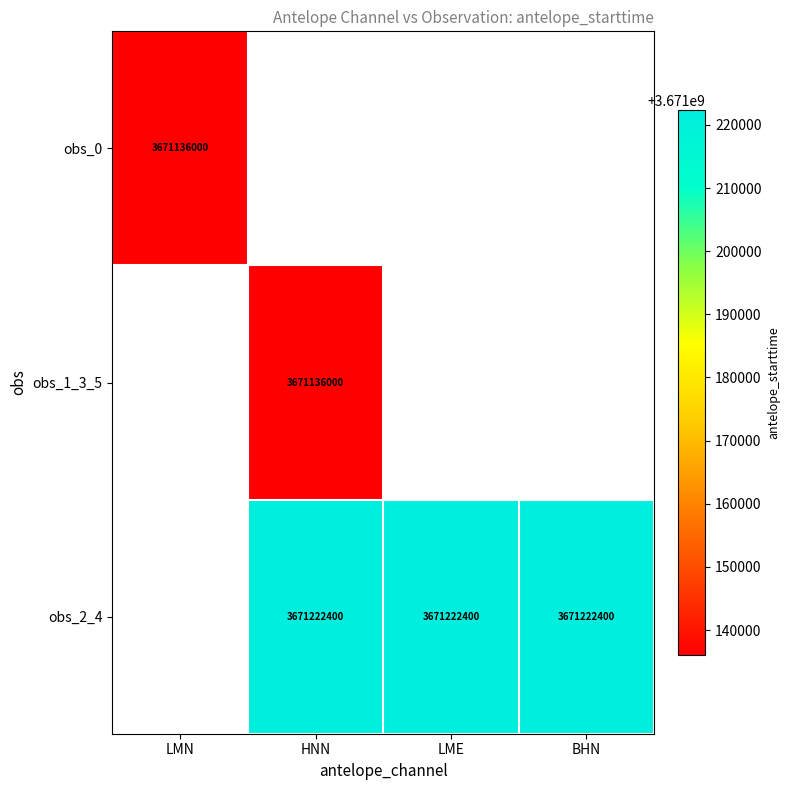

Is it true that obs_2_4 equals 3671222400 at BHN?

True